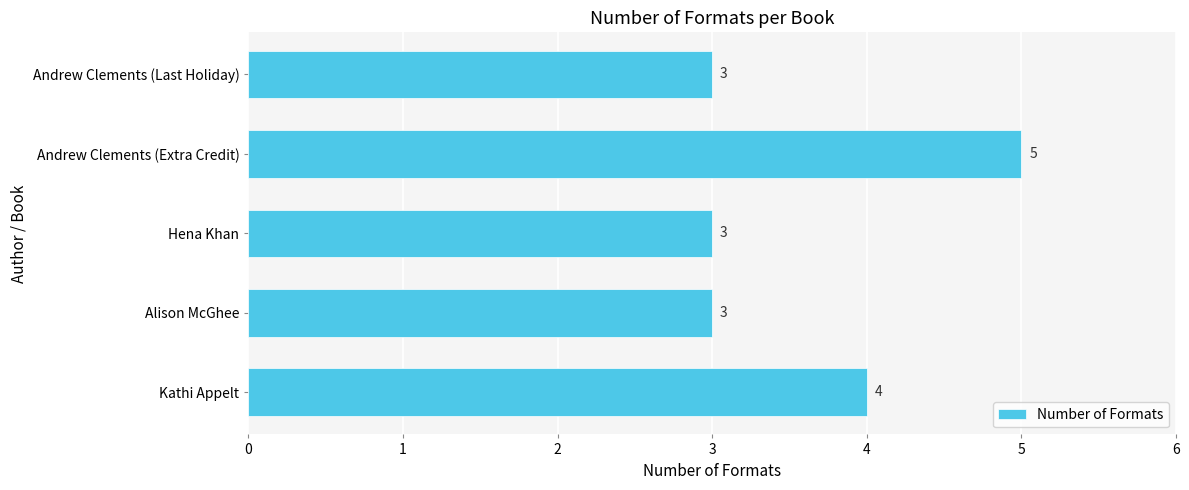

How many data points does each series have?

5